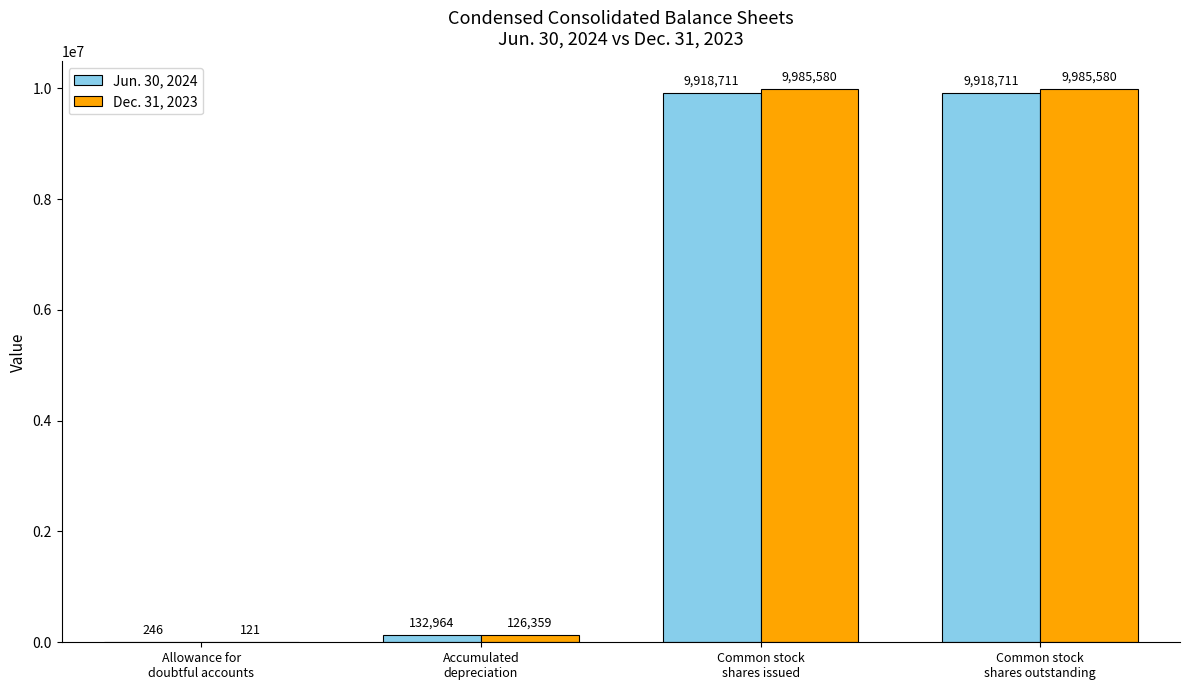

What is the sum of all Jun. 30, 2024 values?

19970632